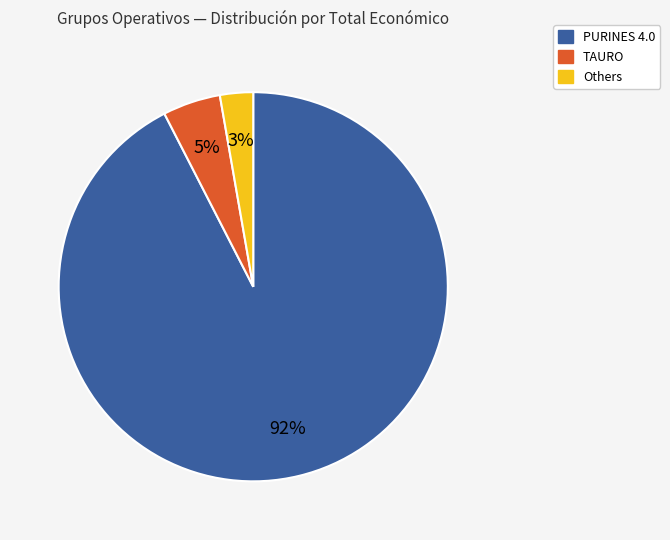

To the nearest percent, what is the average slice percentage?

33%